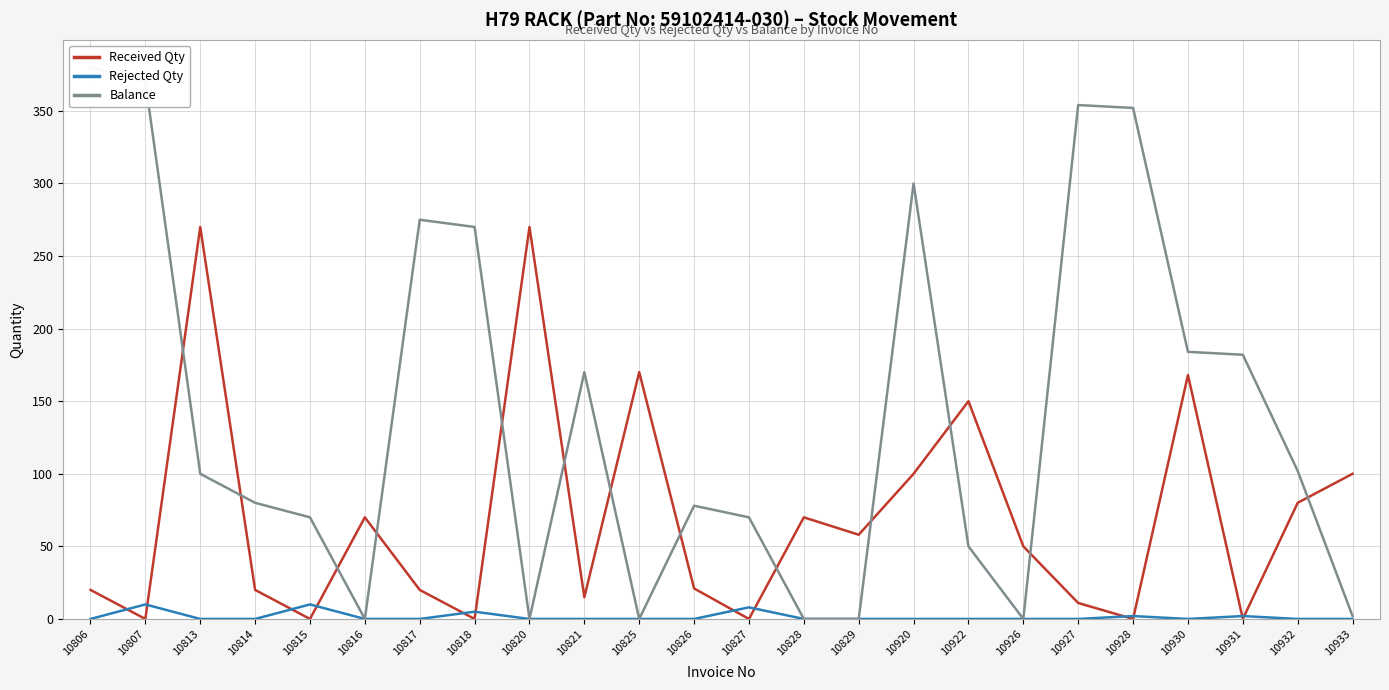

What is the spread (max minus min) of values at 10829?

58